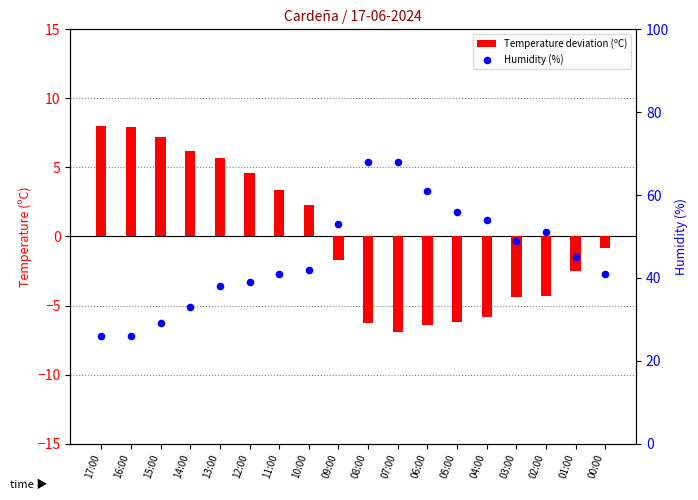

Which series reaches the maximum Y coordinate?

Humidity (%)